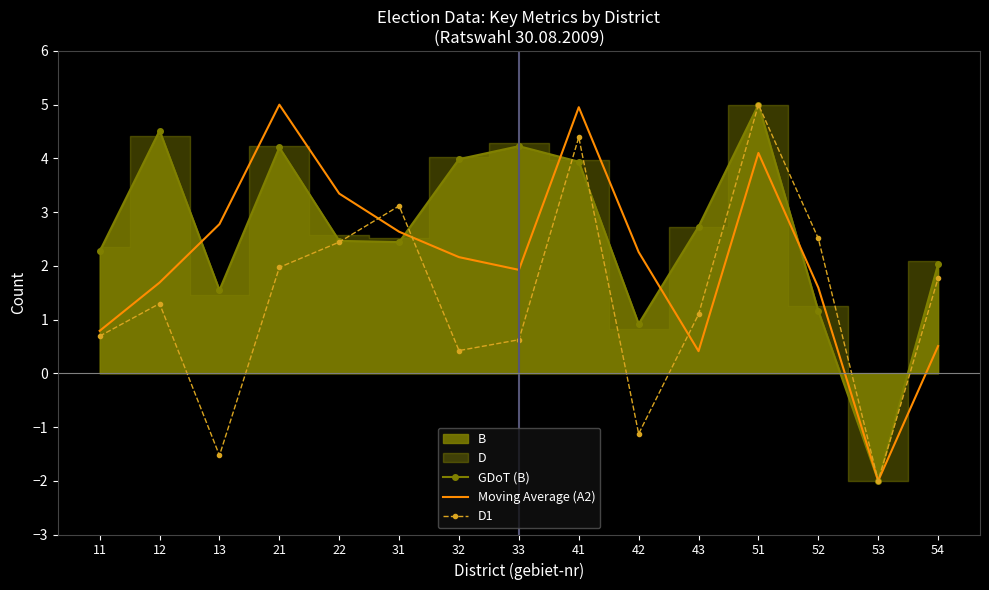

True or false: GDoT (B) has a value of 1.2 at 12.

False